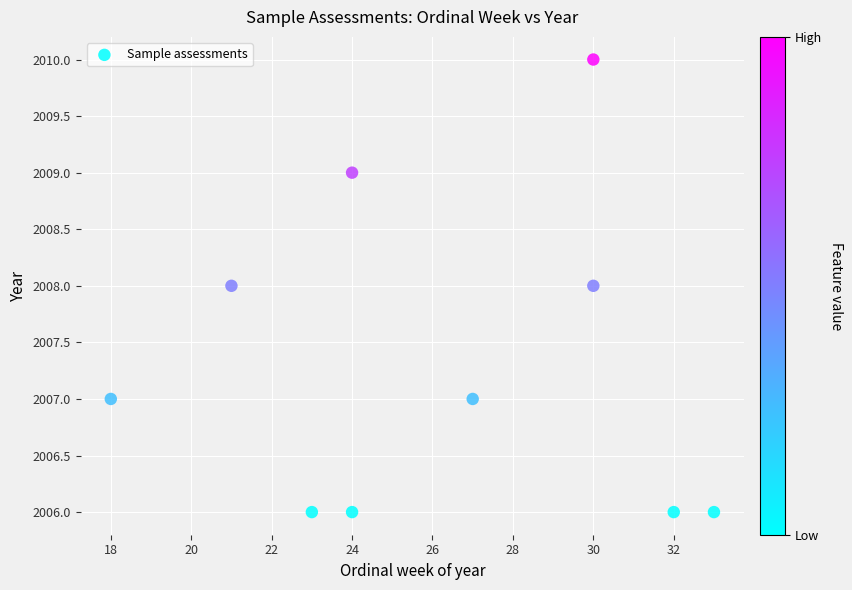

What is the average Y value?

2007